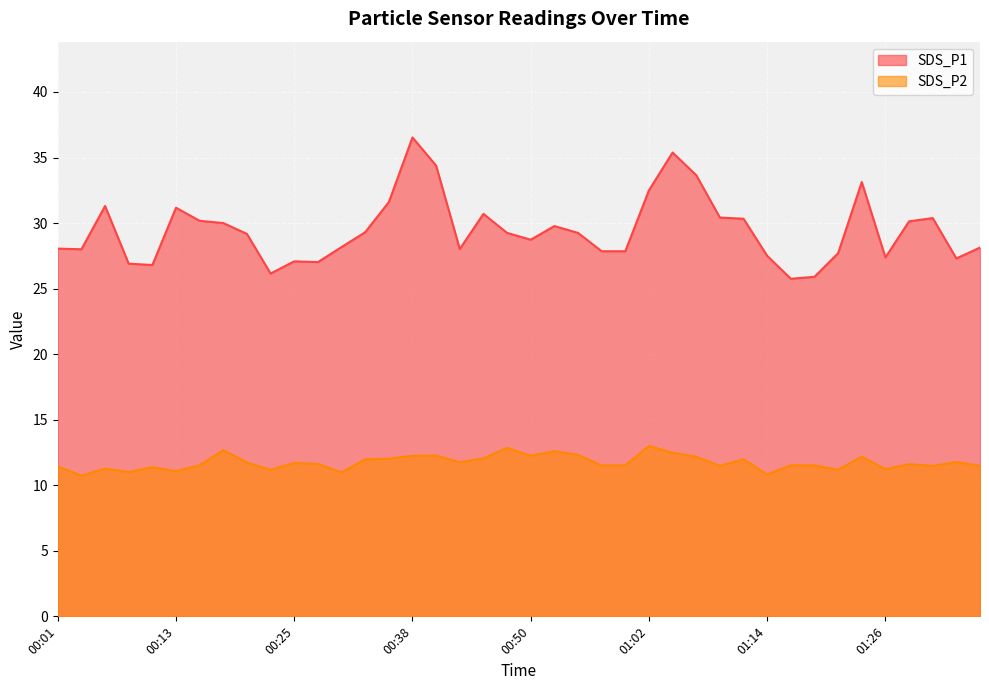

How many data points does each series have?

40